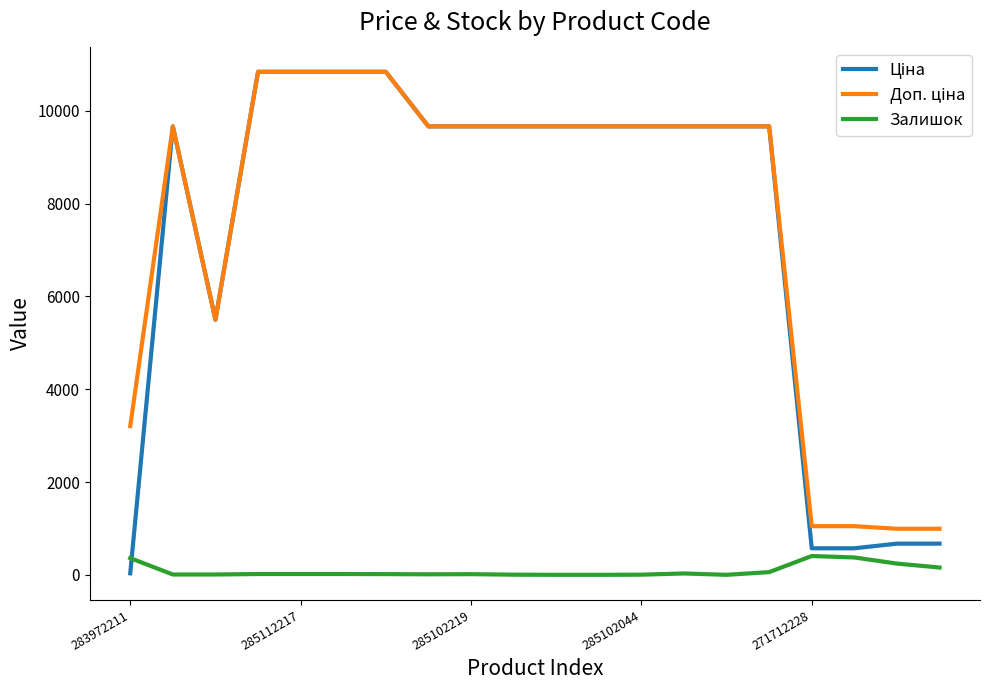

At how many categories does at least one series exceed 253?

20